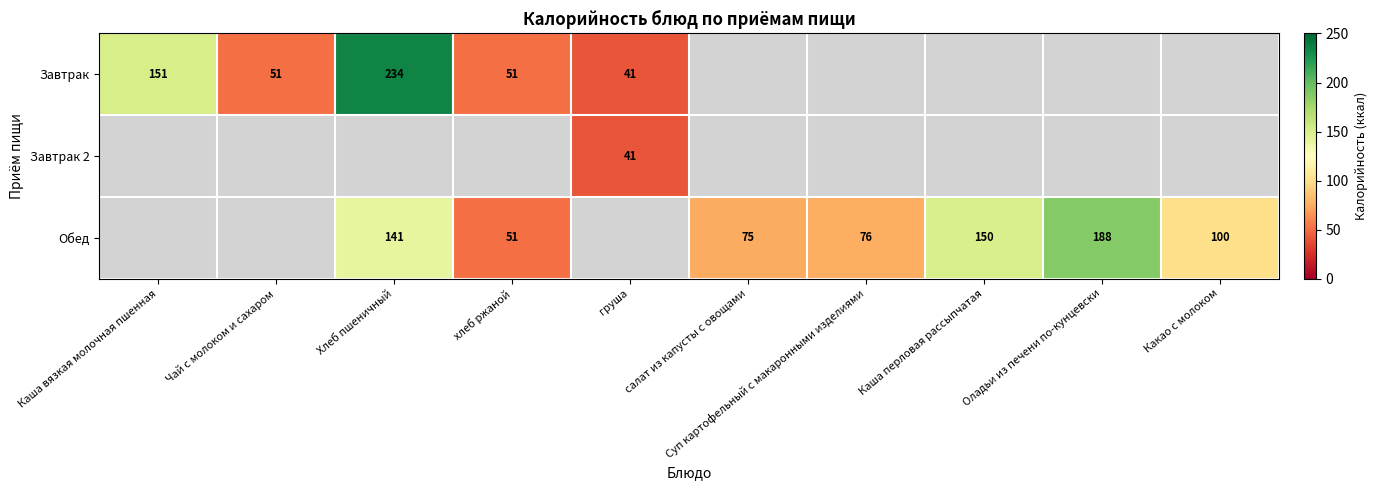

The Обед series shows 75.0 at салат из капусты с овощами. True or false?

True